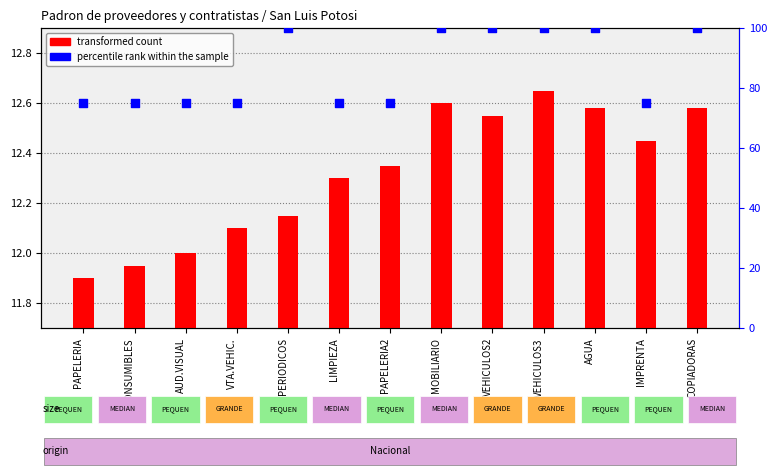

What are all the series names shown in the legend?

transformed count, percentile rank within the sample